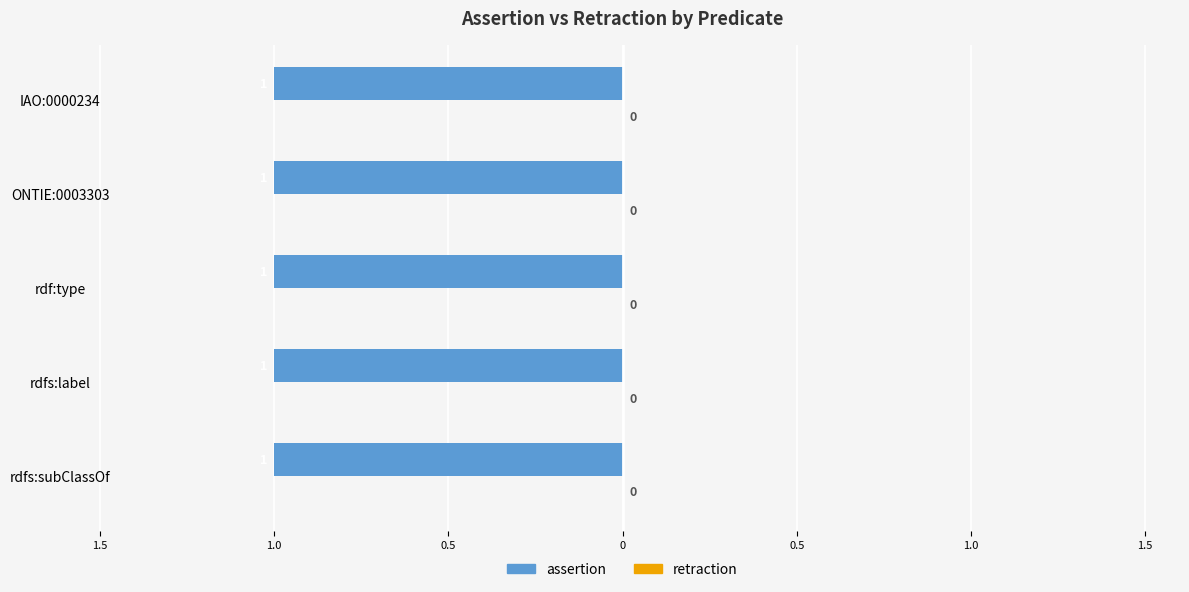

The value of retraction at rdf:type is 0. True or false?

True